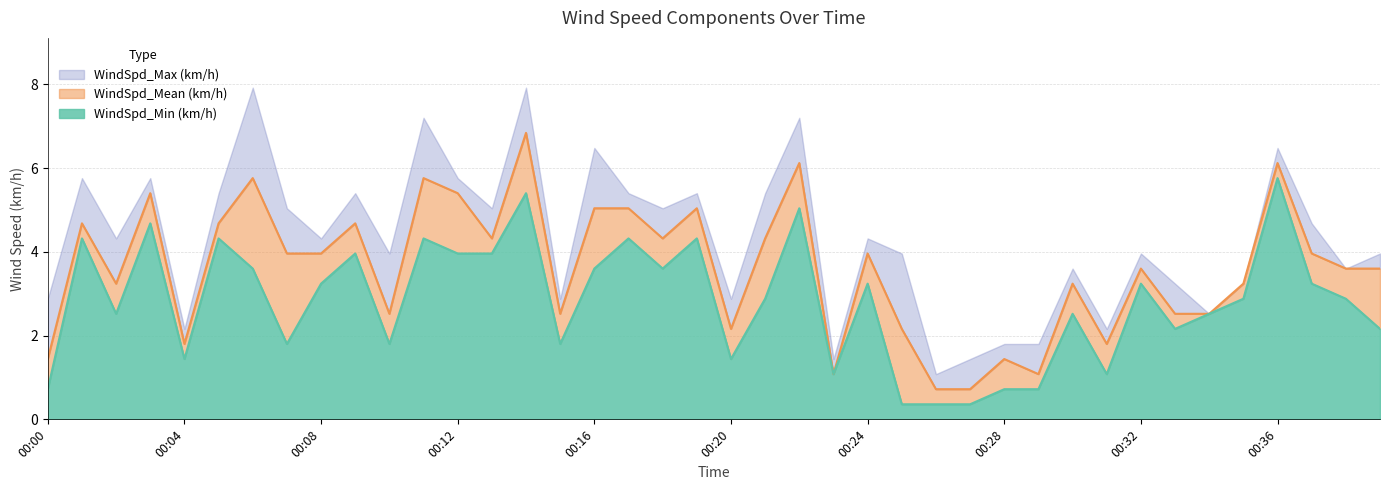

Does the chart display data point markers on the line(s)?

No